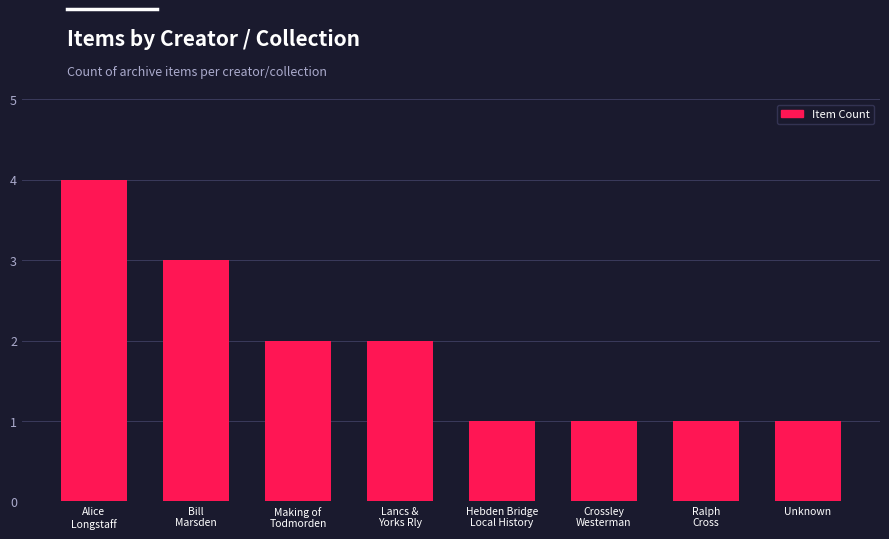

Reading left to right, list all the values displayed in this chart.

Alice
Longstaff=4	Bill
Marsden=3	Making of
Todmorden=2	Lancs &
Yorks Rly=2	Hebden Bridge
Local History=1	Crossley
Westerman=1	Ralph
Cross=1	Unknown=1